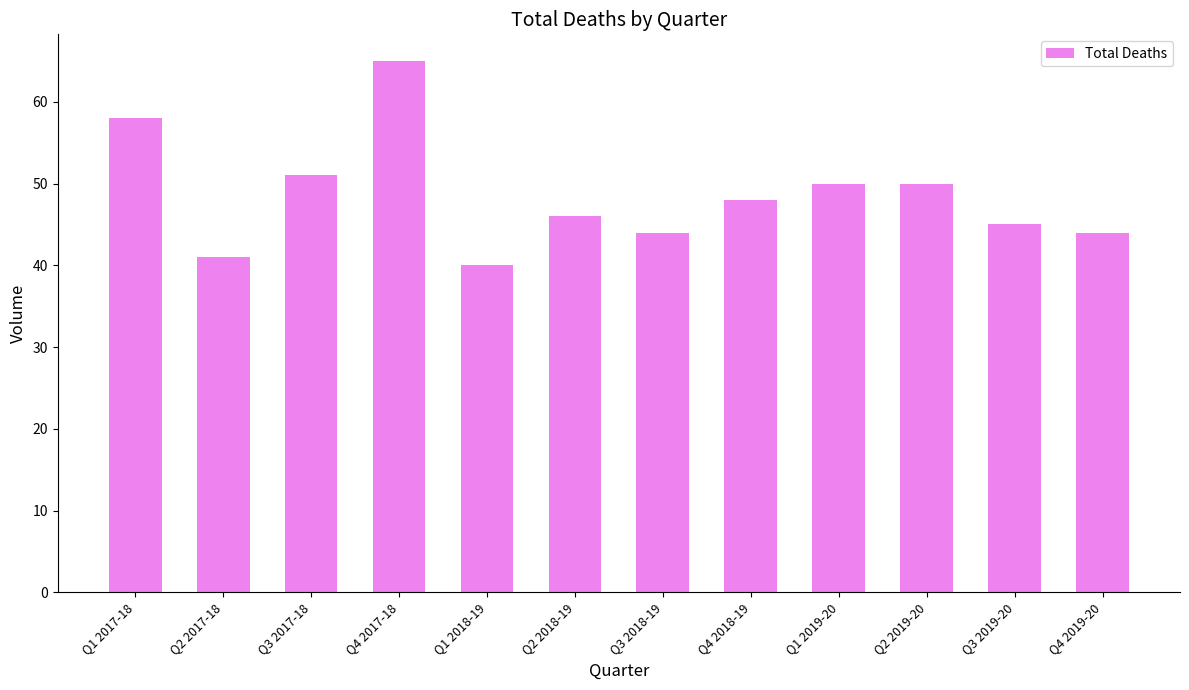

Which label corresponds to the smallest value in the chart?

Q1 2018-19